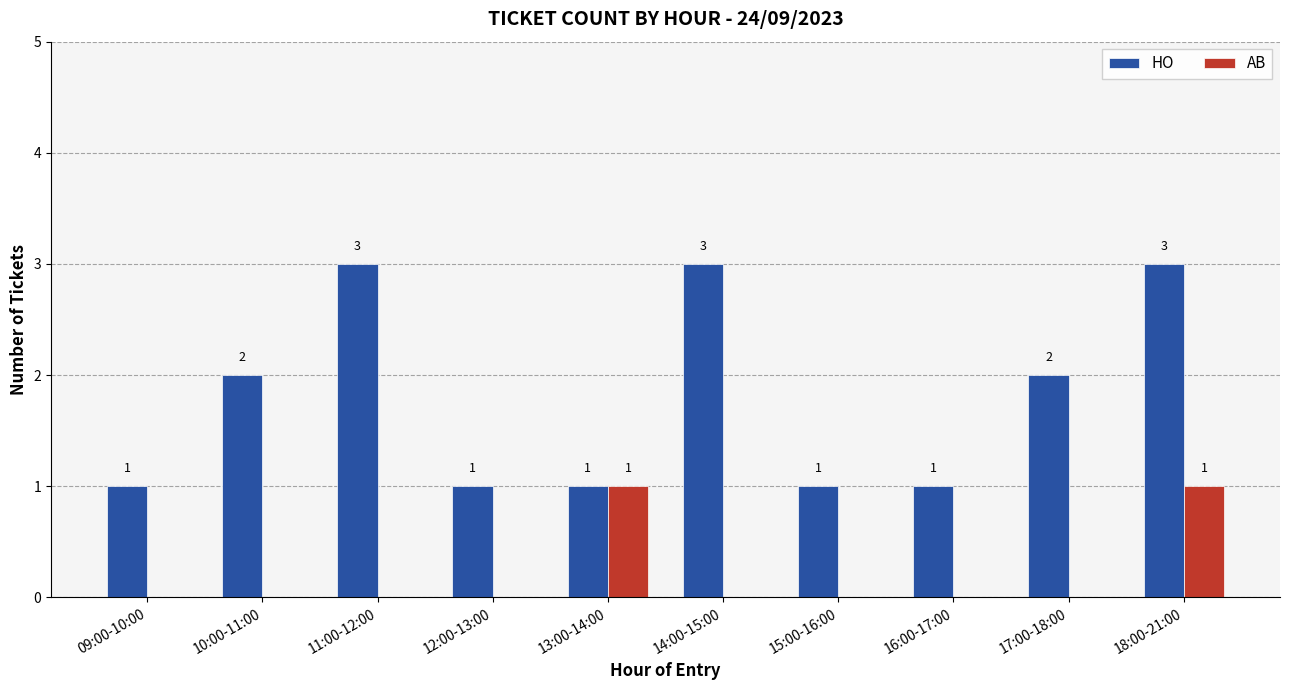

What is the greatest value displayed?

3